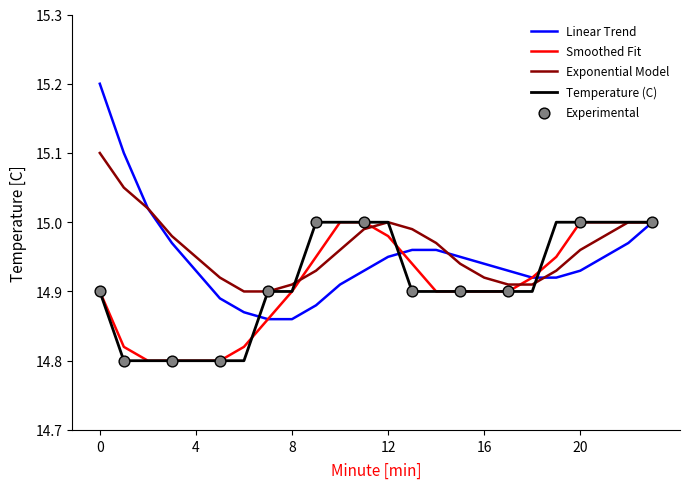

Which series has the largest range (max minus min)?

Linear Trend